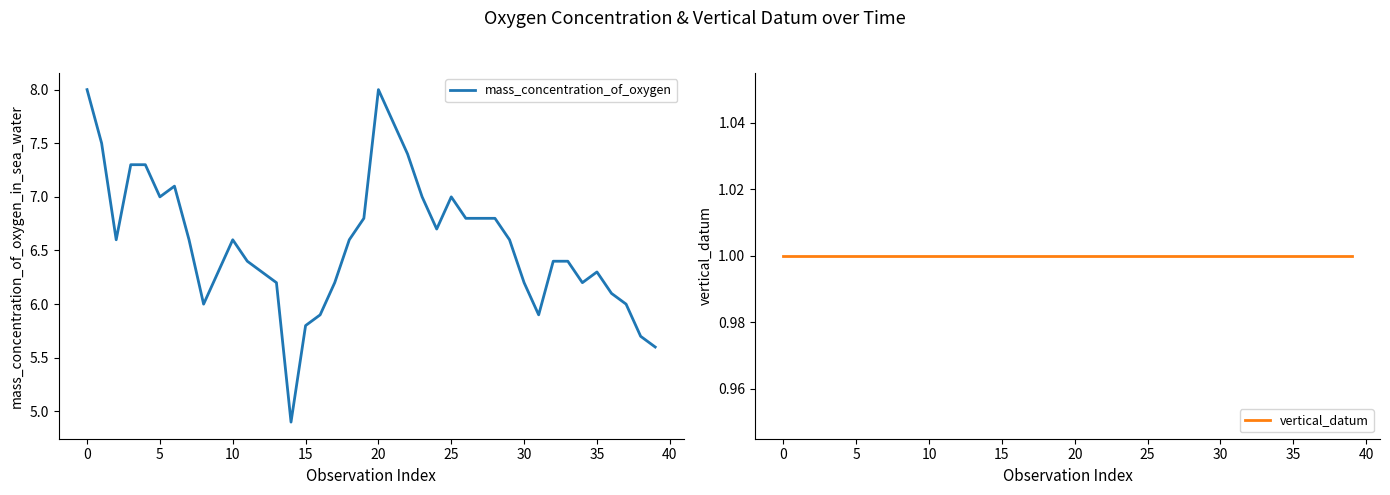

What is the label of the 4th point from the right?

36